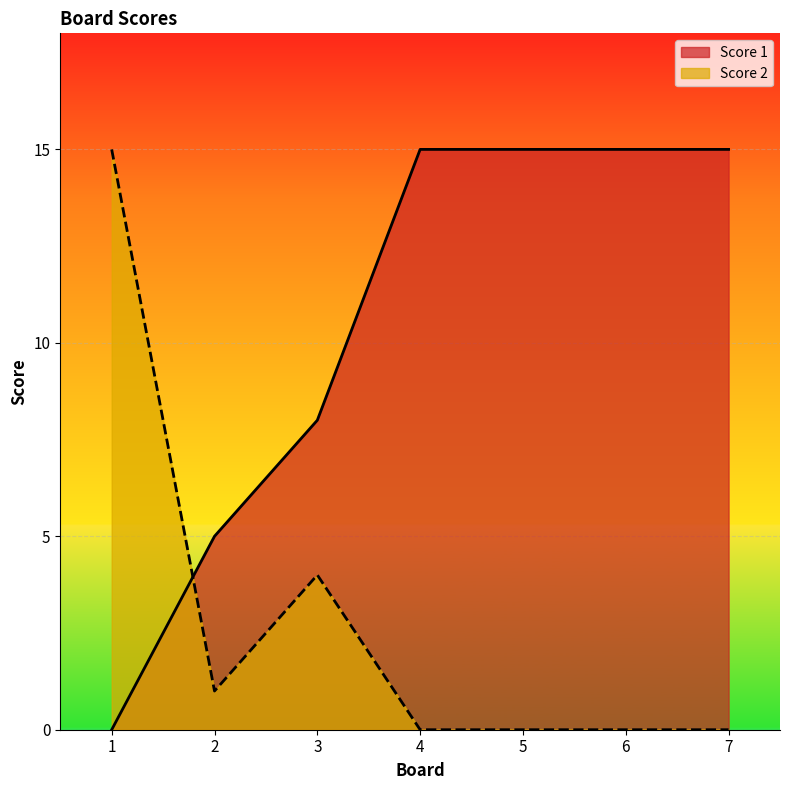

Reading left to right, what are all the values shown in this chart?

Score 1: 1=0	2=5	3=8	4=15	5=15	6=15	7=15
Score 2: 1=15	2=1	3=4	4=0	5=0	6=0	7=0